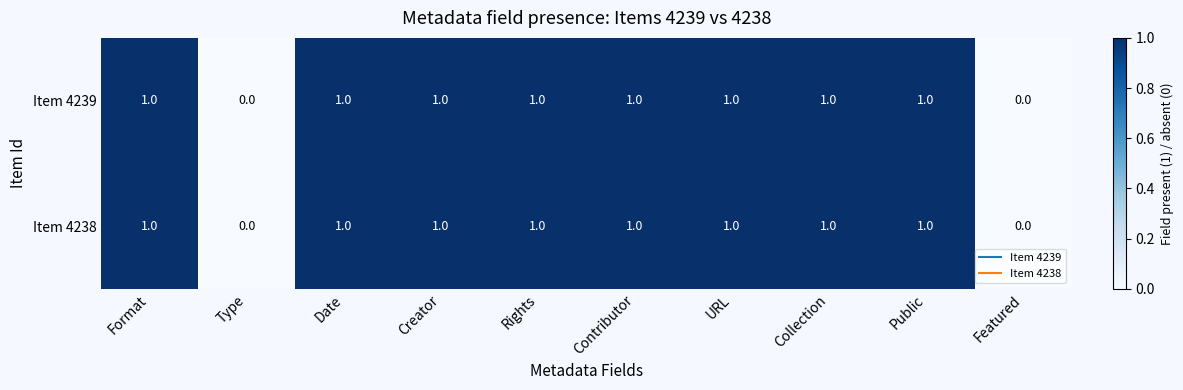

Reading left to right, what are all the values shown in this chart?

Item 4239: 1	0	1	1	1	1	1	1	1	0
Item 4238: 1	0	1	1	1	1	1	1	1	0